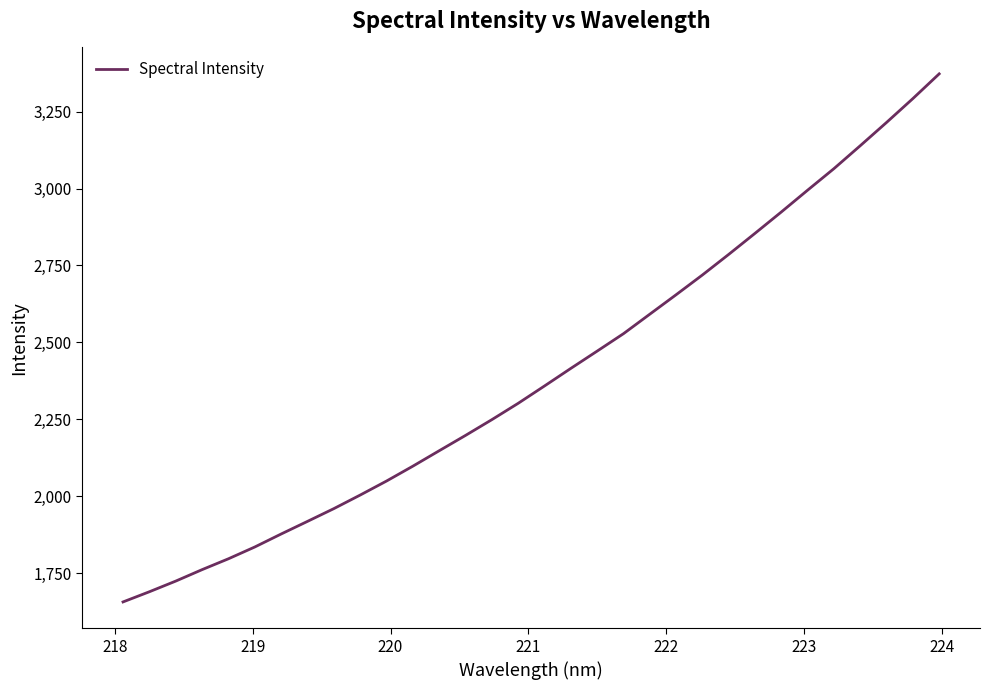

What is the greatest value displayed?

3372.7